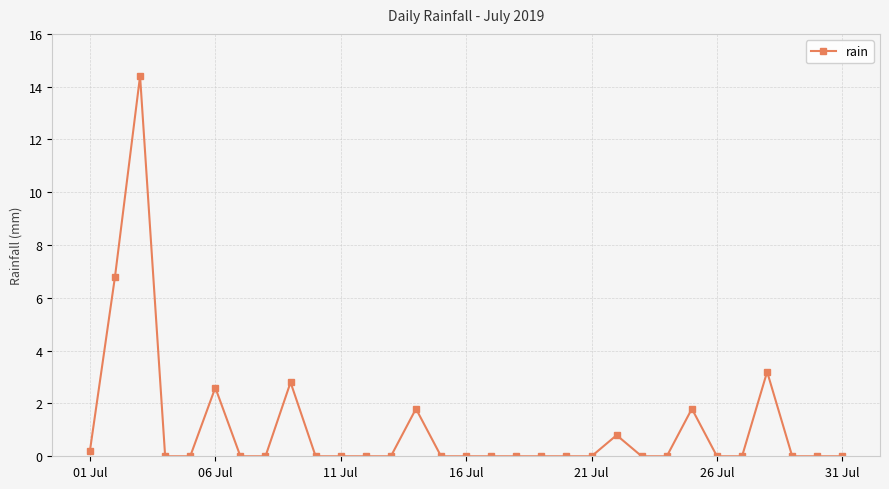

What is the maximum value shown in the chart?

14.4